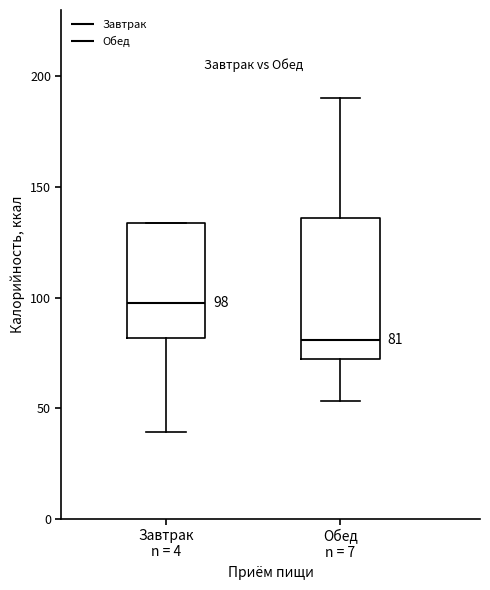

Which box's median line is the lowest?

Обед n = 7